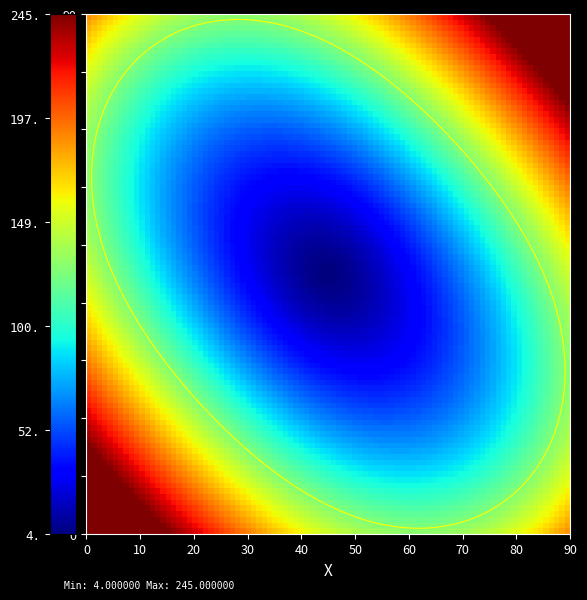

What is the spread (max minus min) of values at io_index?

241